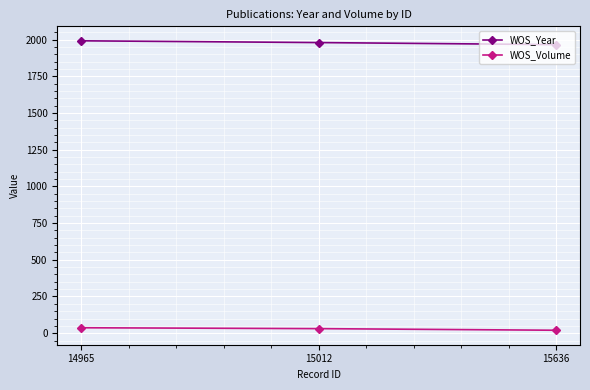

The WOS_Year series shows 692 at 14965. True or false?

False